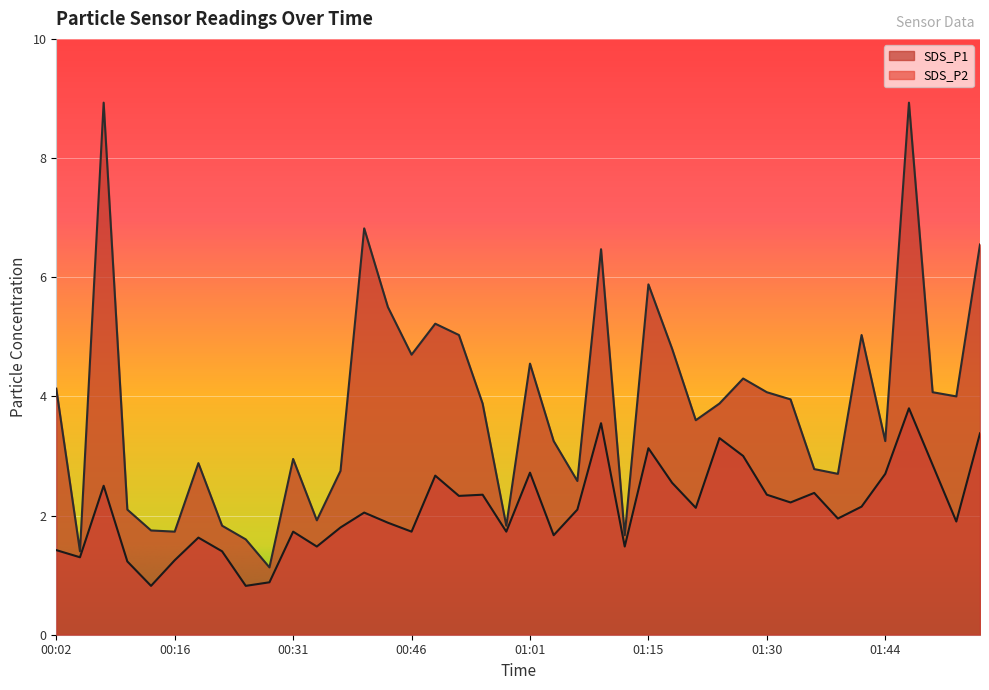

The SDS_P2 series shows 3.8 at 01:47. True or false?

True